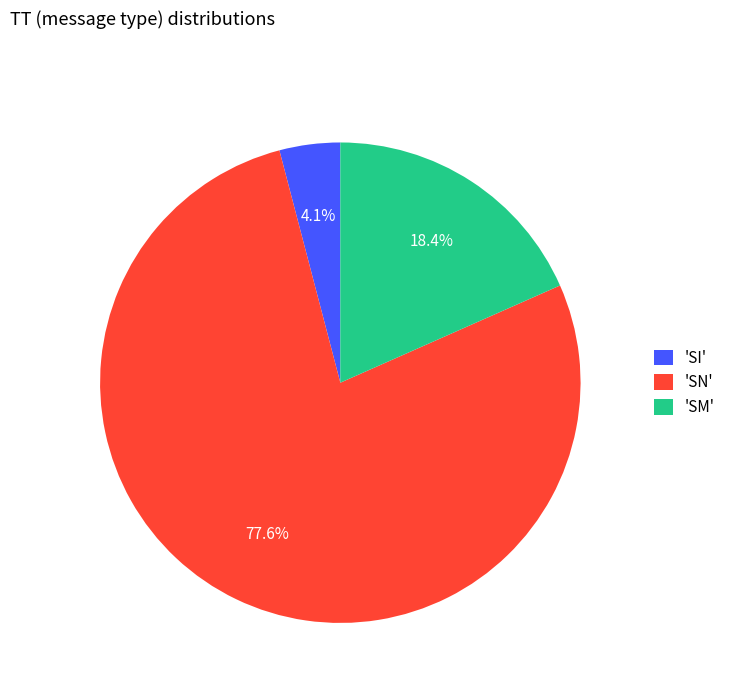

How many slices are in this pie chart?

3